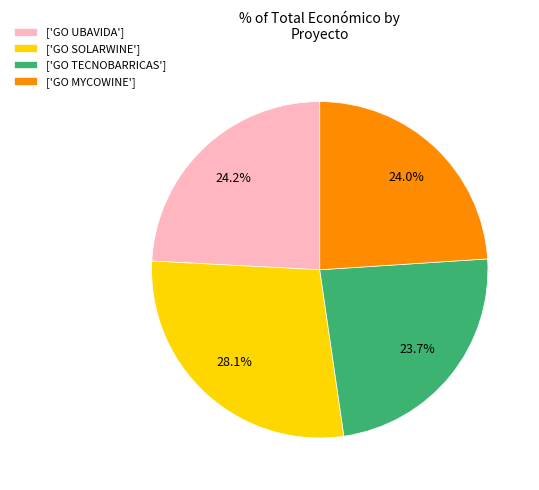

Which category has the biggest portion of the pie?

['GO SOLARWINE']